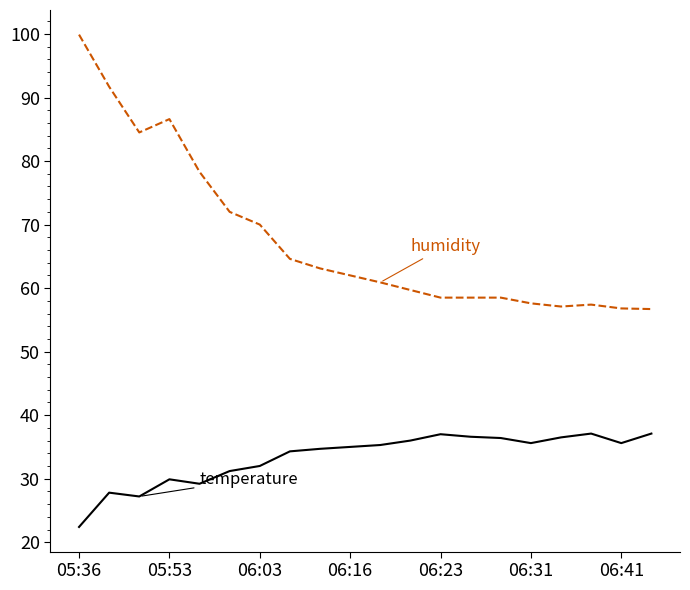

What is the minimum value shown in the chart?

22.4